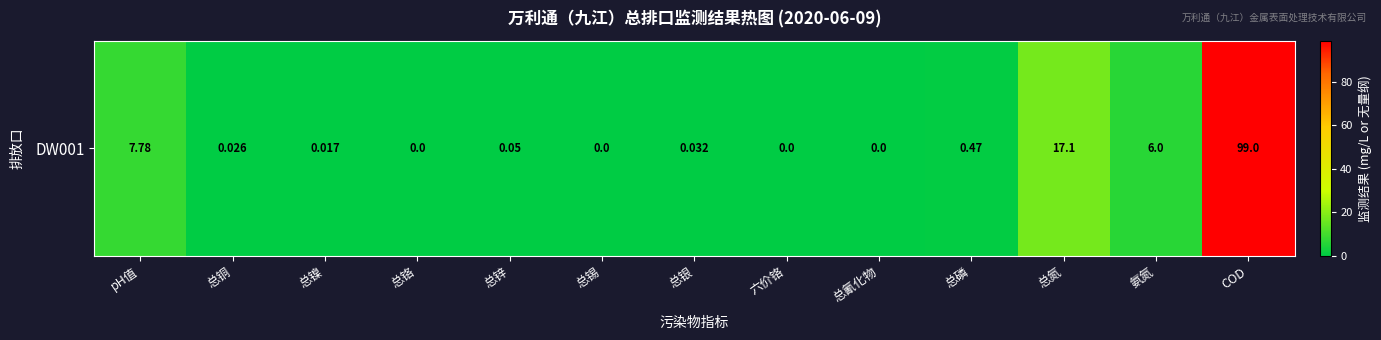

What is the average value?

10.0